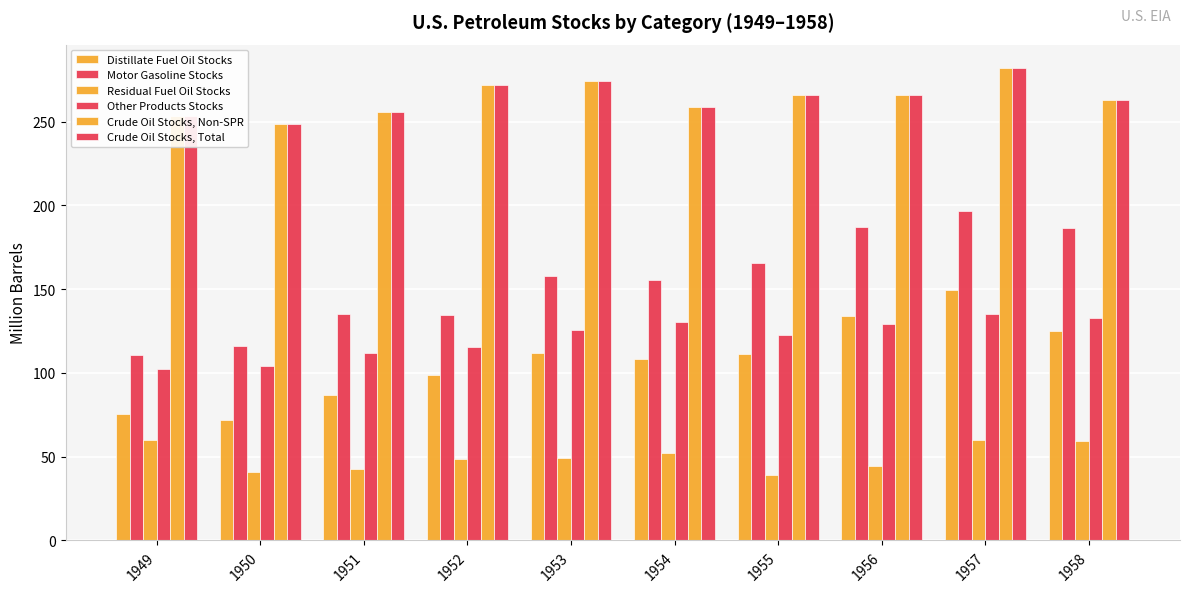

What is the maximum value shown in the chart?

281.8